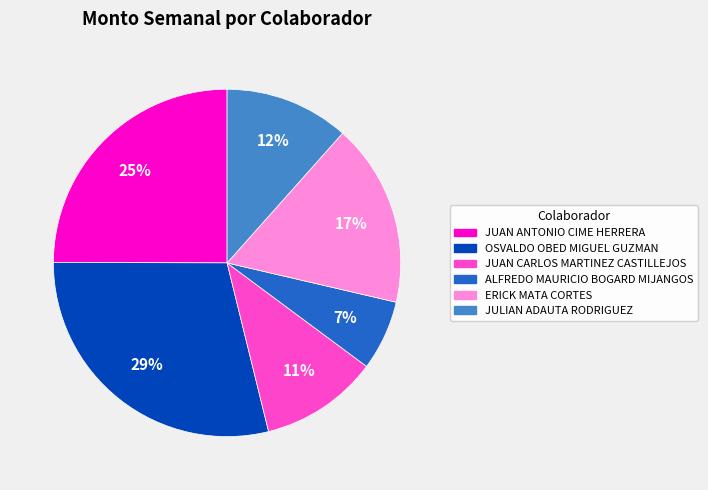

Rank the categories by value from lowest to highest.

ALFREDO MAURICIO BOGARD MIJANGOS, JUAN CARLOS MARTINEZ CASTILLEJOS, JULIAN ADAUTA RODRIGUEZ, ERICK MATA CORTES, JUAN ANTONIO CIME HERRERA, OSVALDO OBED MIGUEL GUZMAN